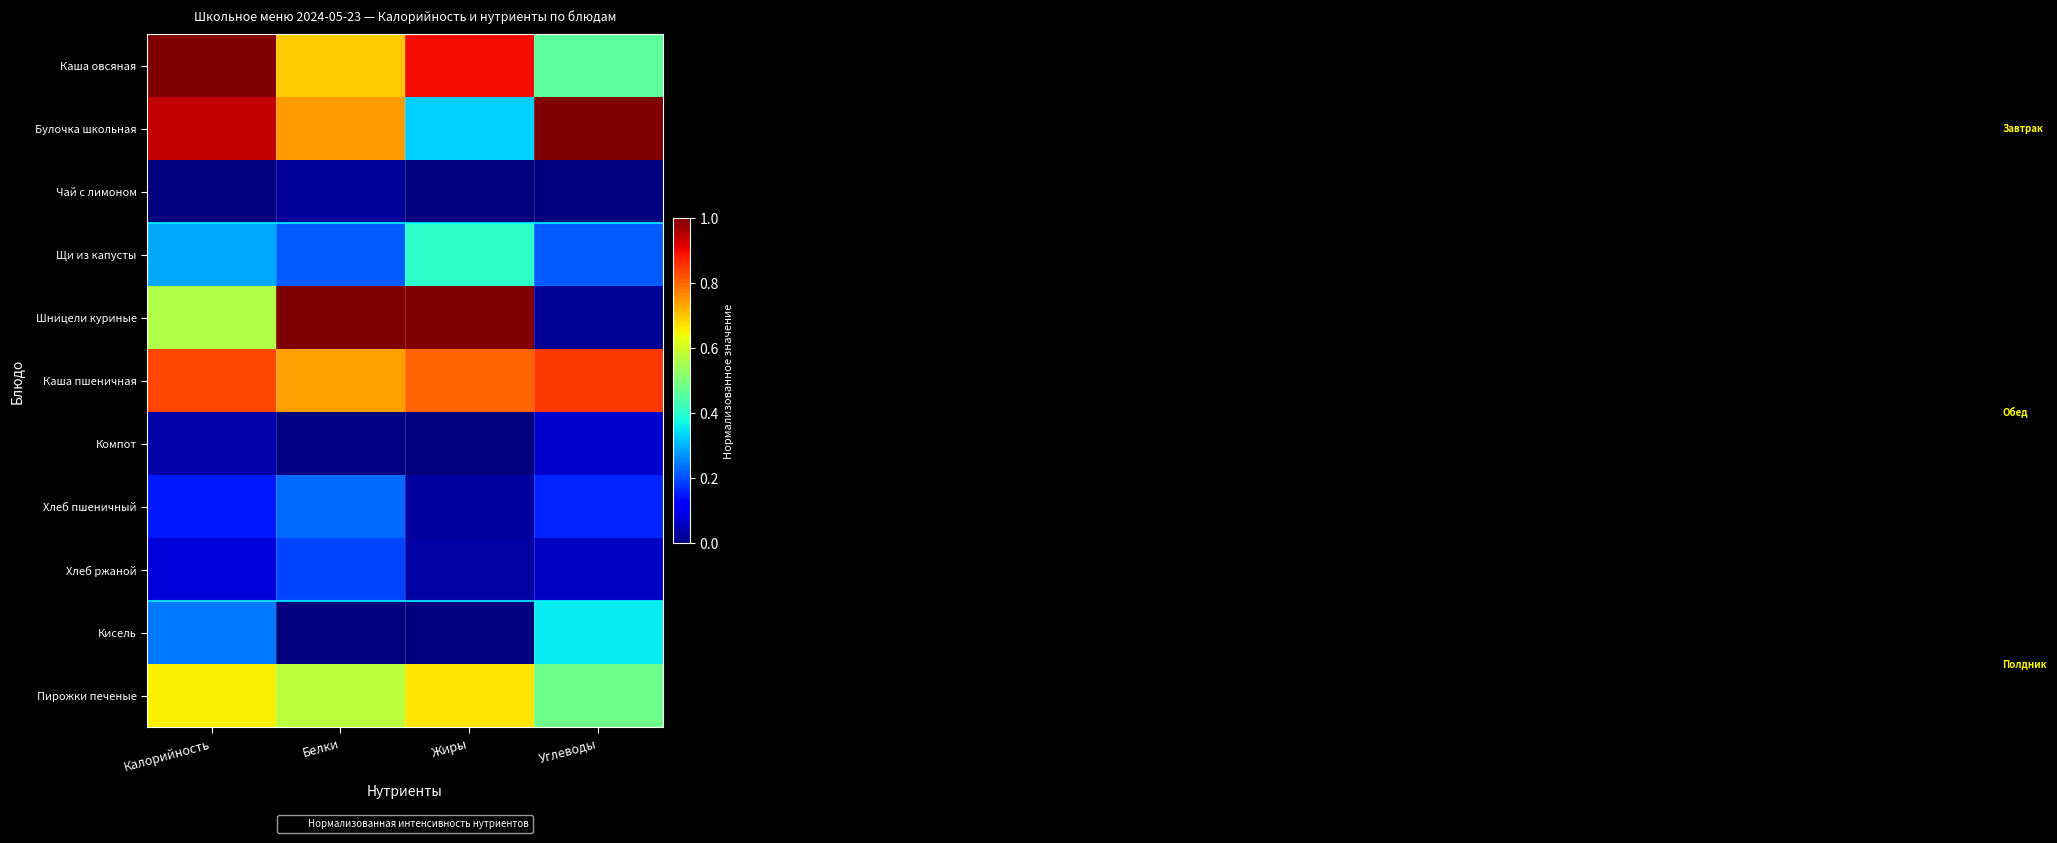

Which series has the widest spread of values?

Шницели куриные